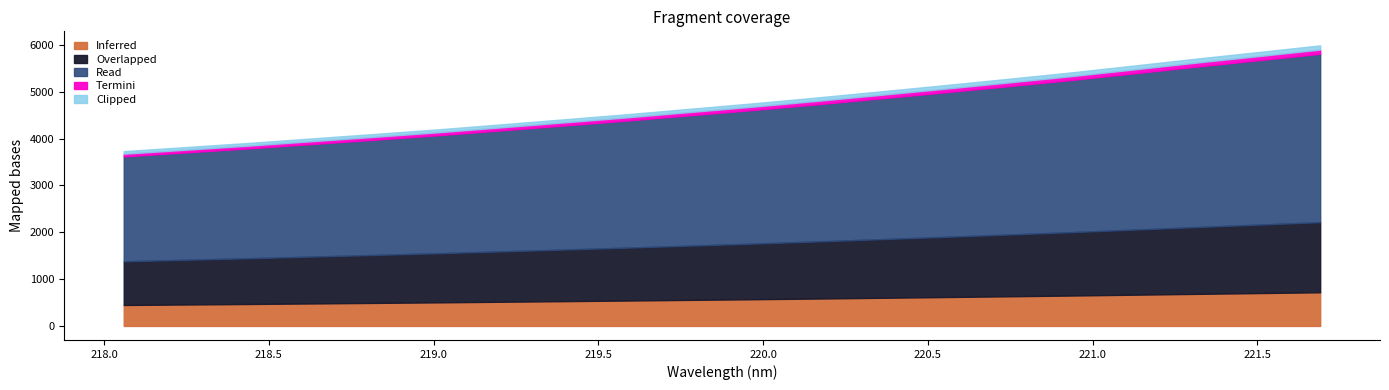

List the labels in order of value, largest first.

221.6902, 221.4993, 221.3083, 221.1174, 220.9264, 220.7354, 220.5444, 220.3533, 220.1623, 219.9712, 219.7801, 219.589, 219.3979, 219.2067, 219.0156, 218.8244, 218.6332, 218.442, 218.2508, 218.0596